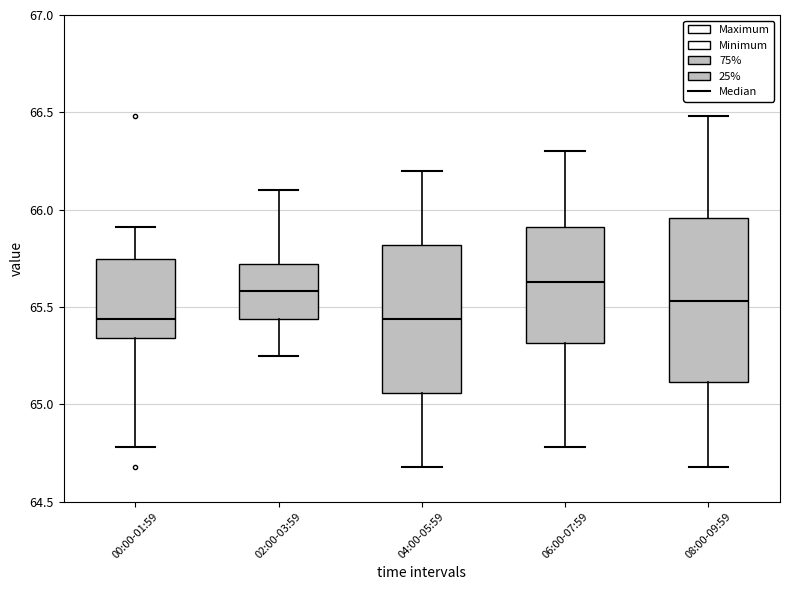

Reading left to right, read every box against the y-axis: the position of its median line, the range the box covers, and the ends of its whiskers. The values are not printed on the chart, so give them approximately, as read against the axis.

00:00-01:59: median 65.45, box 65.35 to 65.75, whiskers 64.80 to 65.90
02:00-03:59: median 65.60, box 65.45 to 65.70, whiskers 65.25 to 66.10
04:00-05:59: median 65.45, box 65.05 to 65.80, whiskers 64.70 to 66.20
06:00-07:59: median 65.65, box 65.30 to 65.90, whiskers 64.80 to 66.30
08:00-09:59: median 65.55, box 65.10 to 65.95, whiskers 64.70 to 66.50